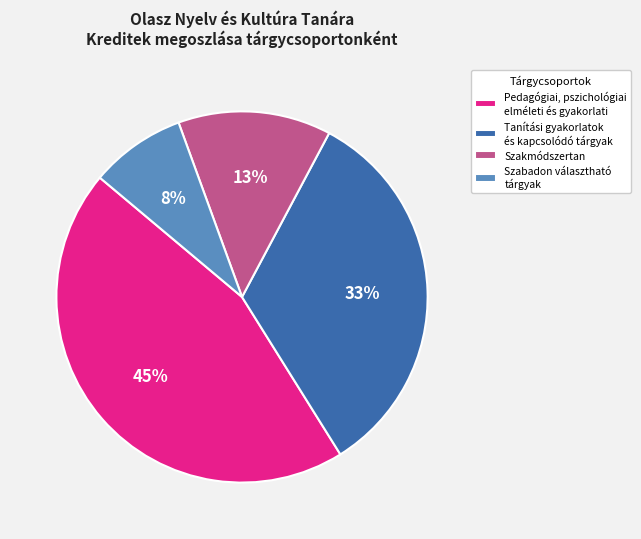

Which category has the smallest portion of the pie?

Szabadon választható tárgyak